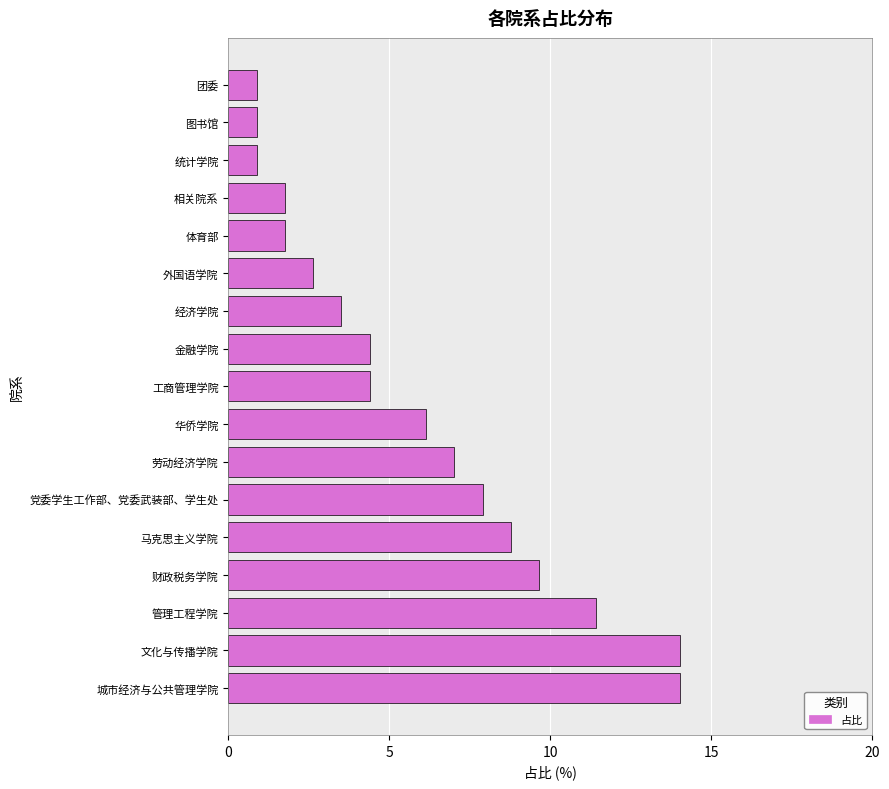

How many values exceed 4?

10